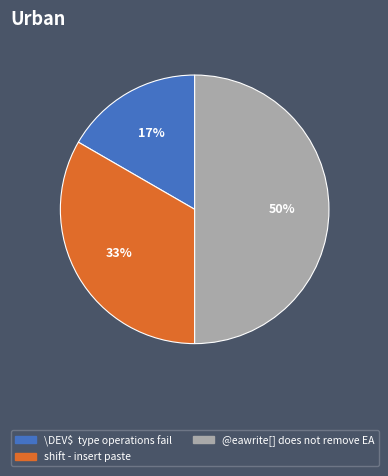

The shift - insert paste slice represents 33% of the pie. True or false?

True